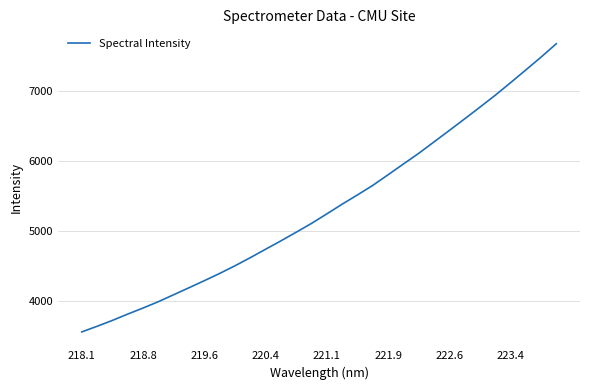

What is the minimum value shown in the chart?

3567.2